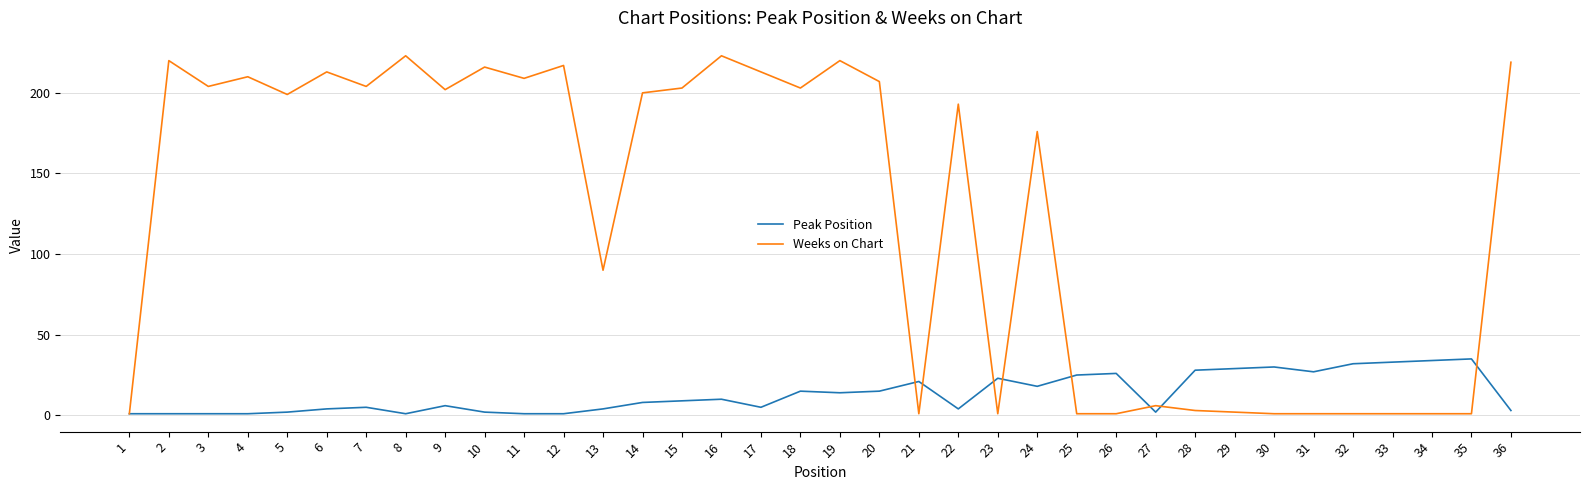

Reading left to right, what are all the values shown in this chart?

Peak Position: 1	1	1	1	2	4	5	1	6	2	1	1	4	8	9	10	5	15	14	15	21	4	23	18	25	26	2	28	29	30	27	32	33	34	35	3
Weeks on Chart: 1	220	204	210	199	213	204	223	202	216	209	217	90	200	203	223	213	203	220	207	1	193	1	176	1	1	6	3	2	1	1	1	1	1	1	219